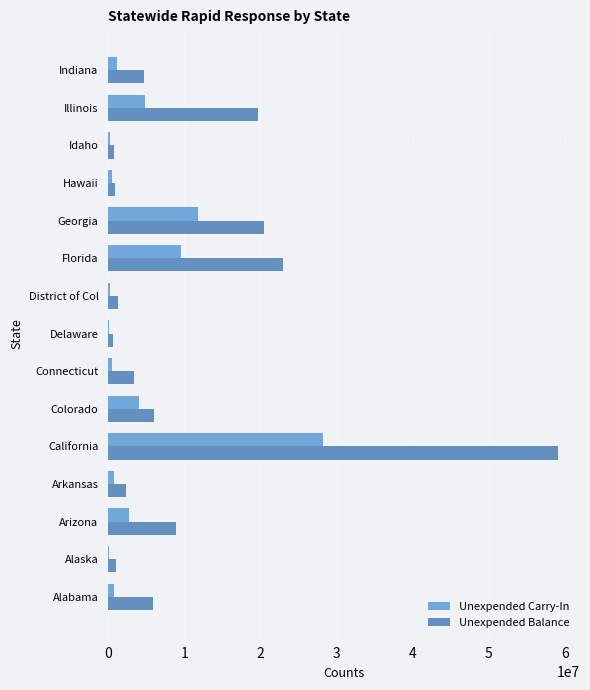

Which category has the highest value across all series?

California